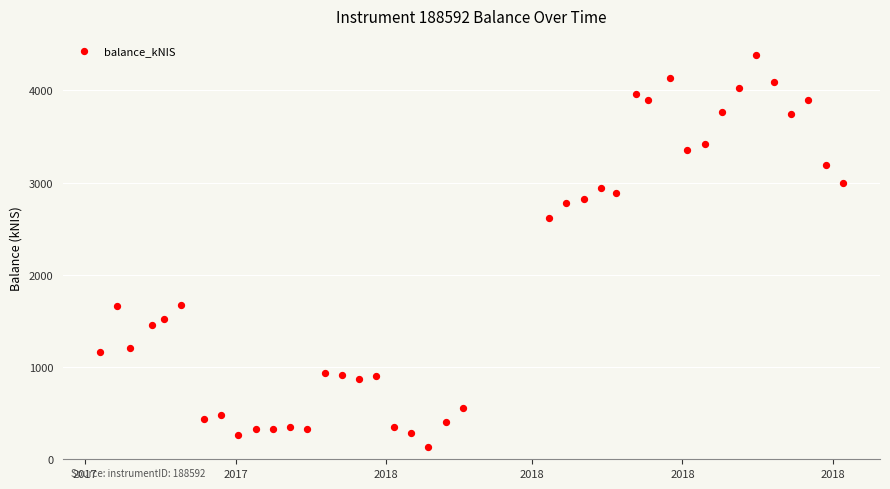

What Y value in the scatter plot is closest to 2258?

2622.1